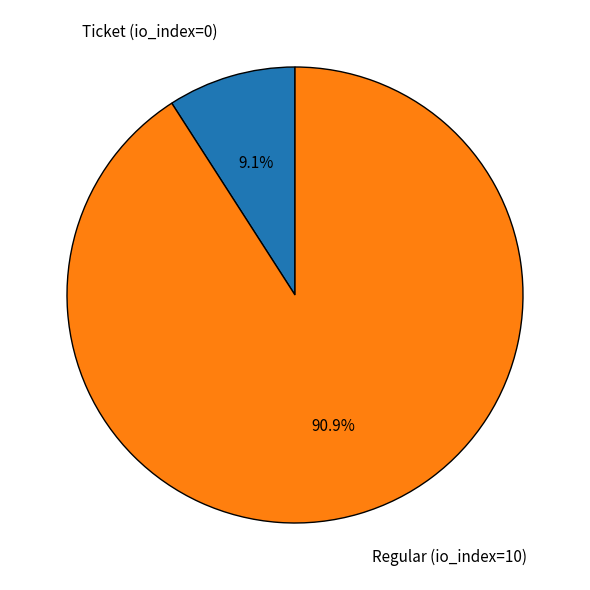

Rank the categories by value from lowest to highest.

Ticket (io_index=0), Regular (io_index=10)